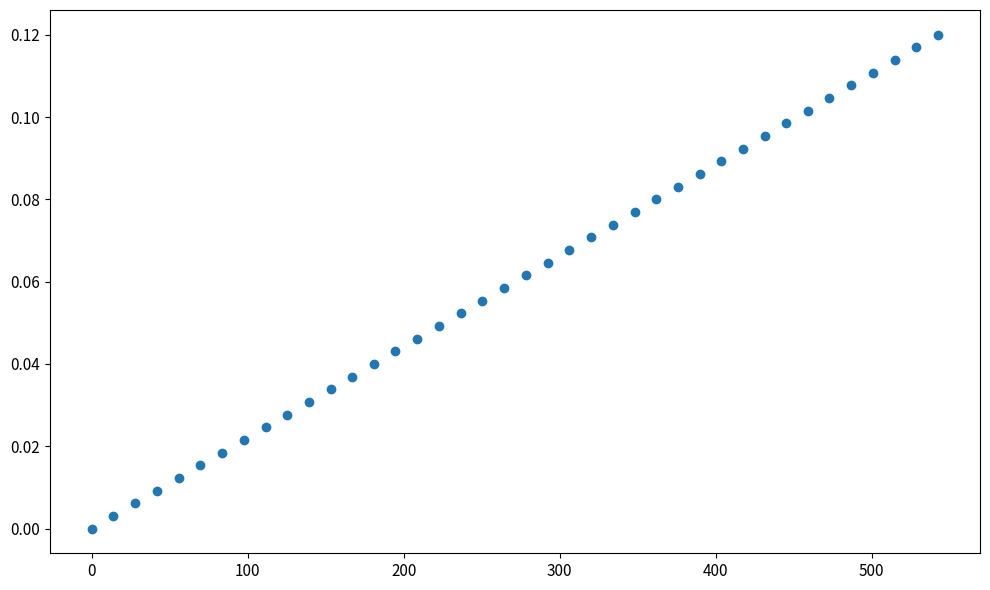

What is the range of X values (max minus min)?

542.4